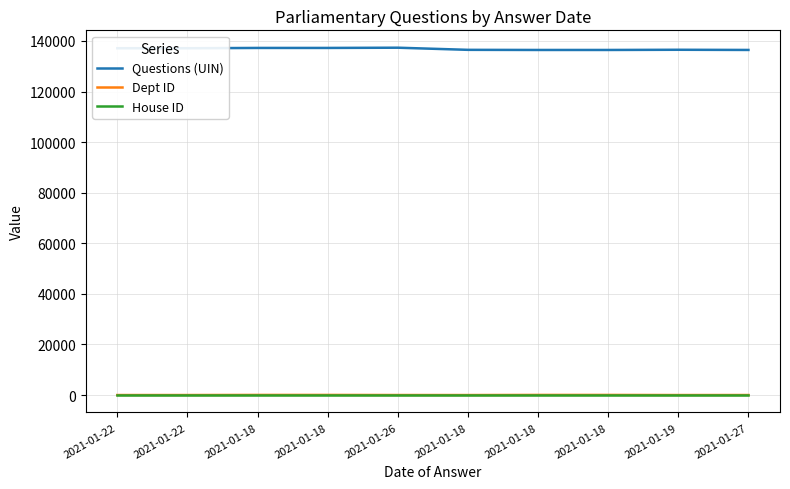

True or false: House ID has a value of 1 at 2021-01-22.

False